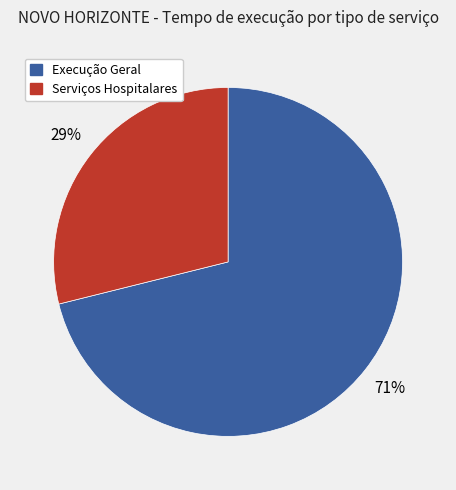

To the nearest percent, what is the difference between the largest and smallest slice percentages?

42%